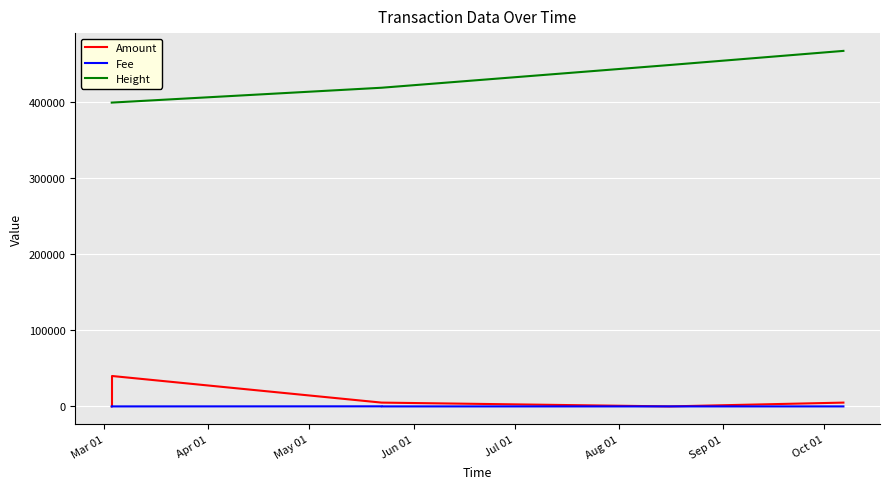

Where does the Fee series first go above 4?

Apr 01